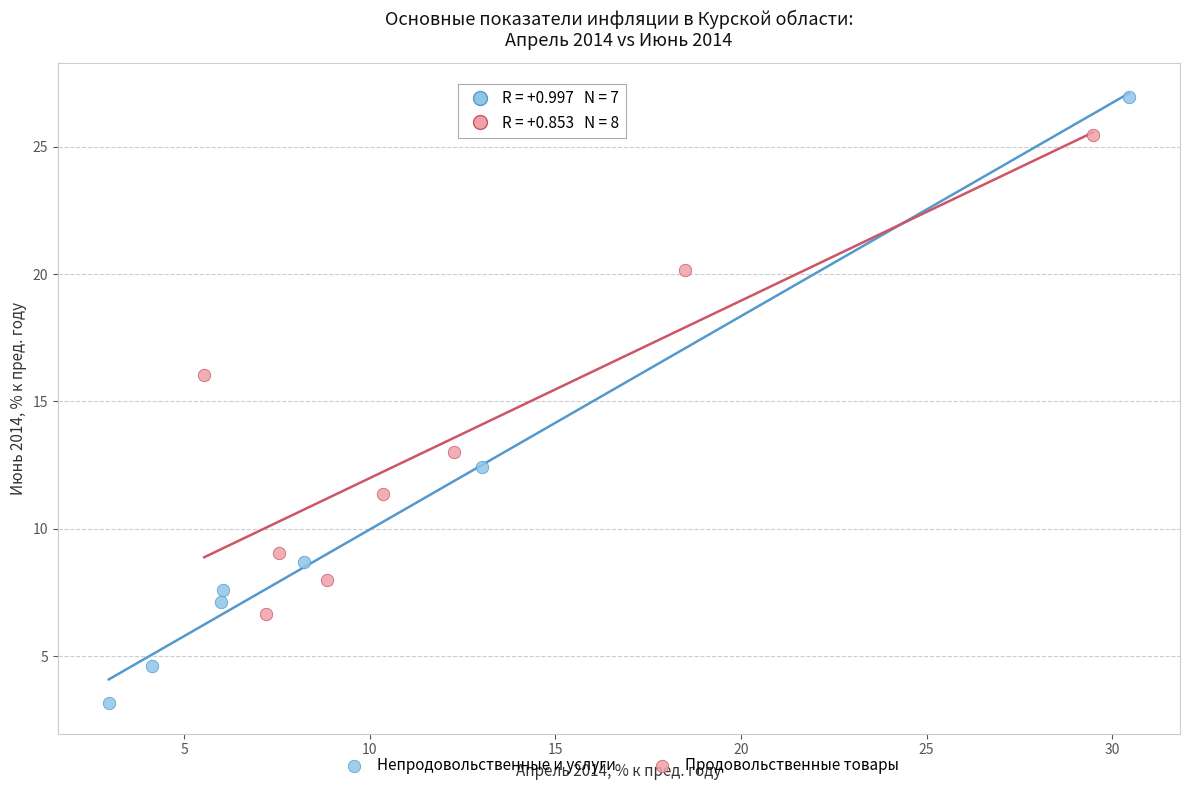

Which series has the largest Y range (max minus min)?

Непродовольственные и услуги